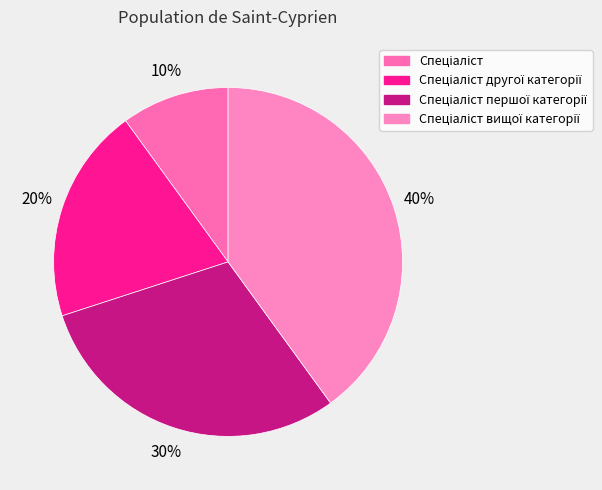

What is the total percentage of Спеціаліст вищої категорії and Спеціаліст другої категорії?

60.0%